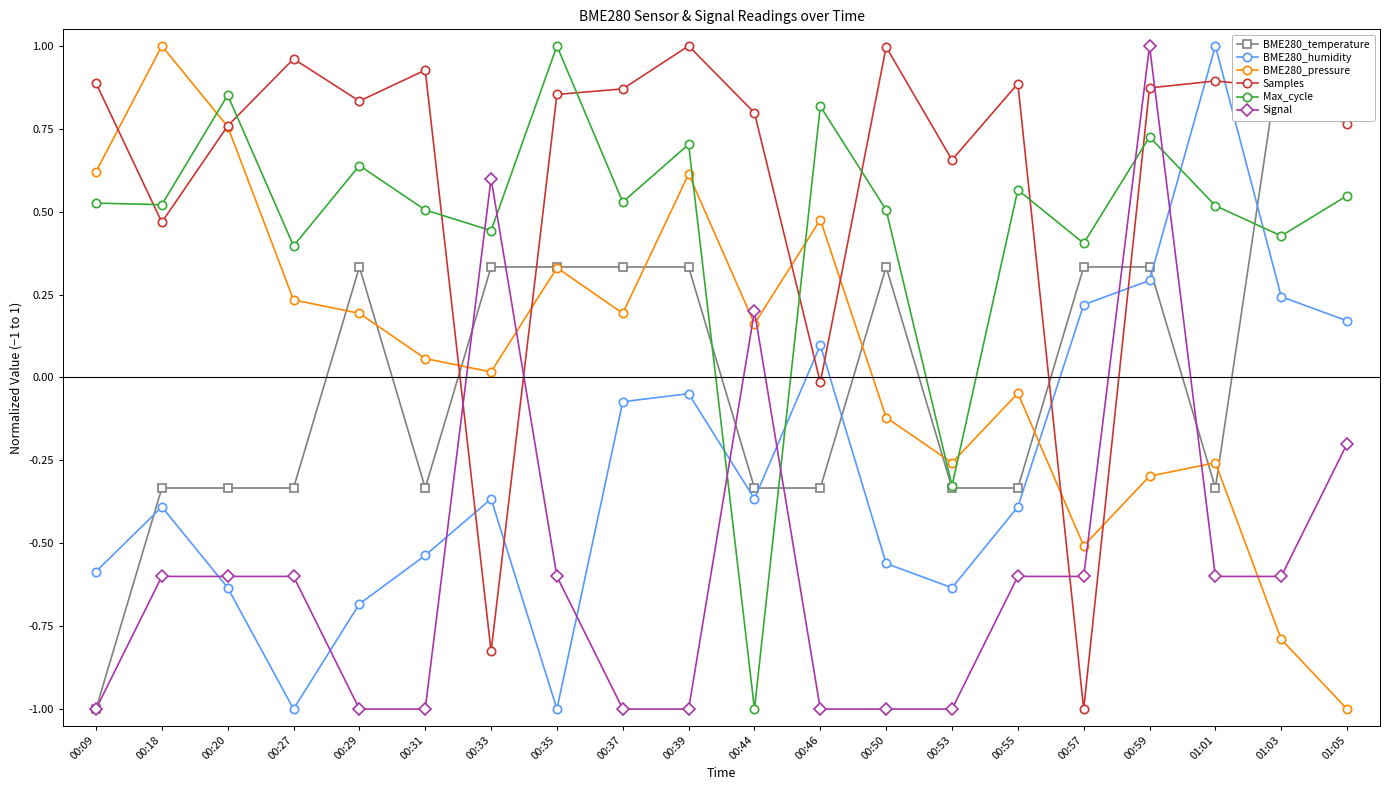

What is the highest value of the Signal series?

1.0